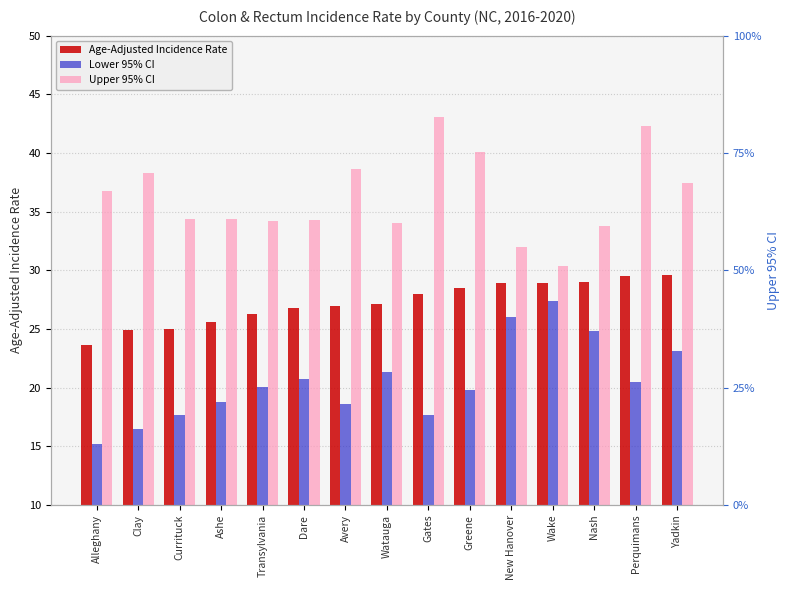

Rank the categories by Age-Adjusted Incidence Rate value from highest to lowest.

Yadkin, Perquimans, Nash, New Hanover, Wake, Greene, Gates, Watauga, Avery, Dare, Transylvania, Ashe, Currituck, Clay, Alleghany